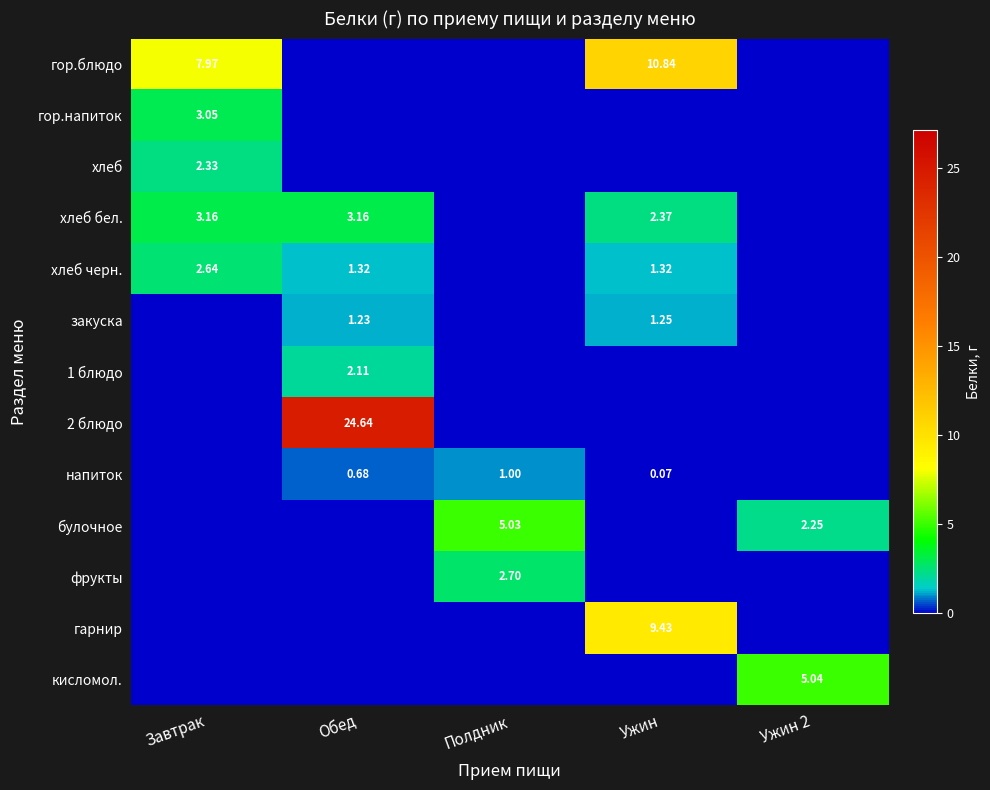

Rank the categories by булочное value from highest to lowest.

Полдник, Ужин 2, Завтрак, Обед, Ужин